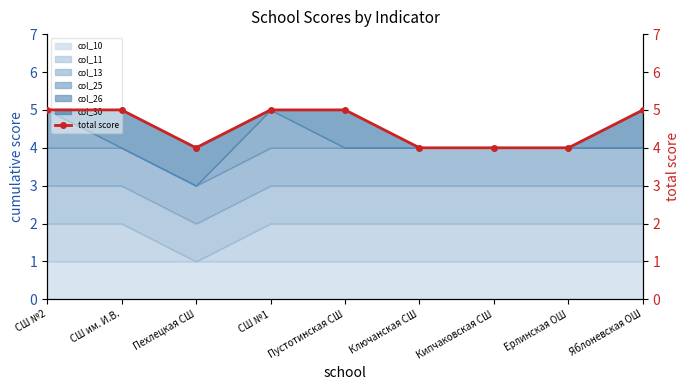

True or false: the data shows 4 at Ключанская СШ.

True